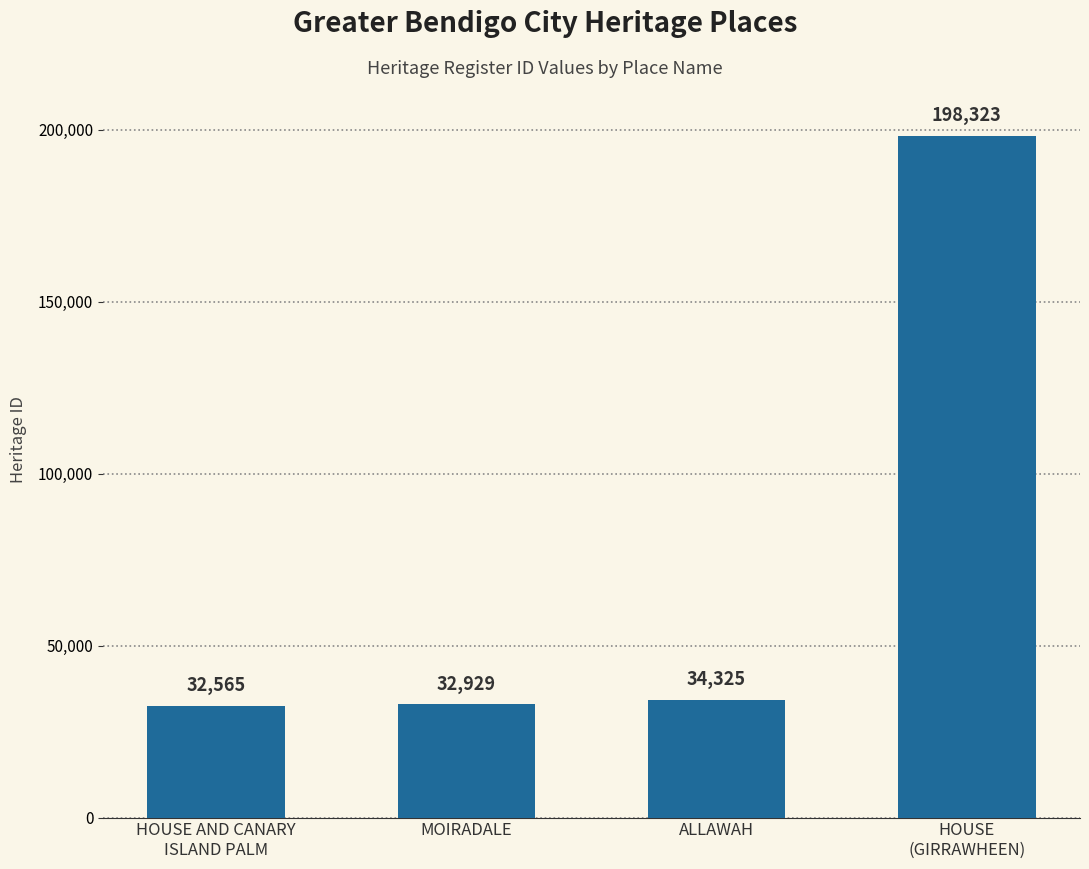

Reading left to right, transcribe all the data shown in this chart.

HOUSE AND CANARY
ISLAND PALM=32565	MOIRADALE=32929	ALLAWAH=34325	HOUSE
(GIRRAWHEEN)=198323